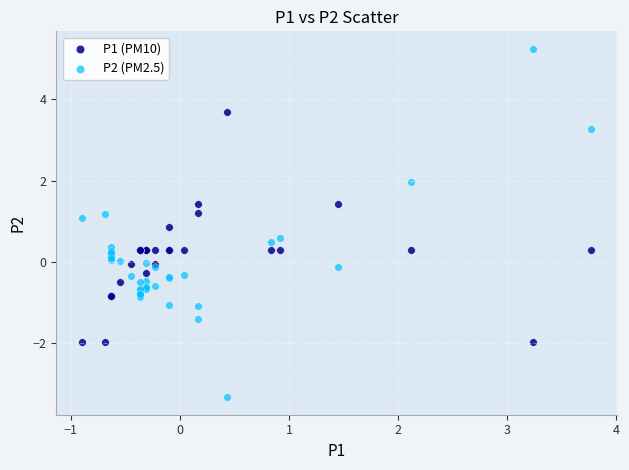

Which series has the largest Y range (max minus min)?

P2 (PM2.5)